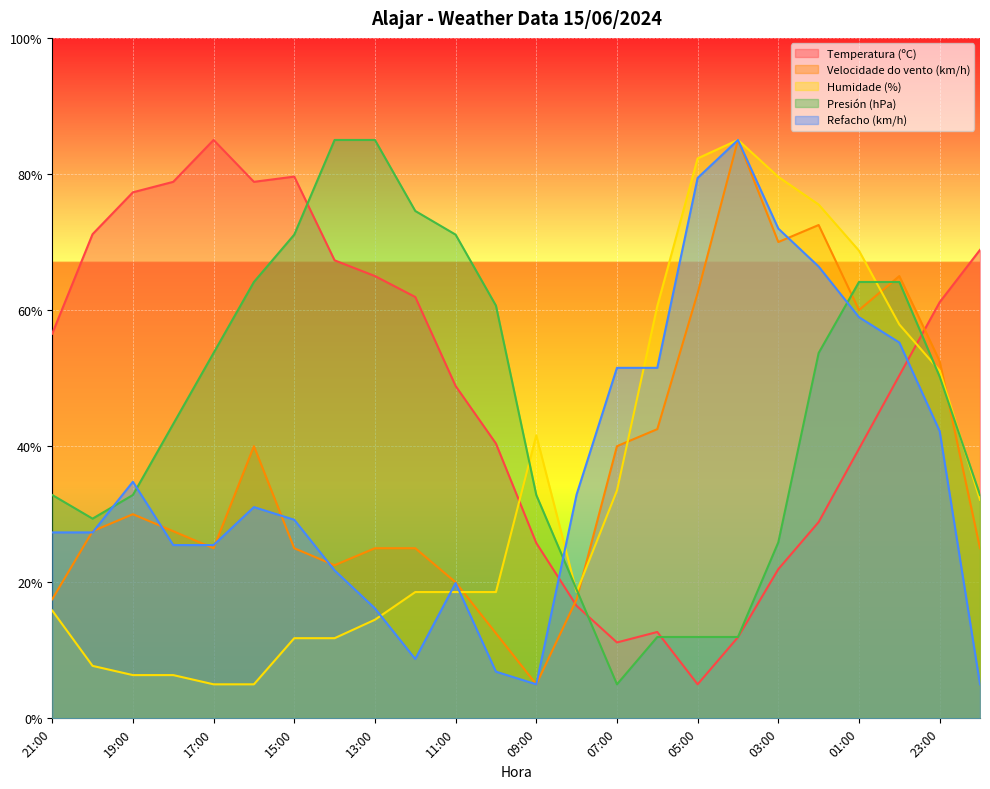

Which series changed the most between 20:00 and 06:00?

Temperatura (ºC)